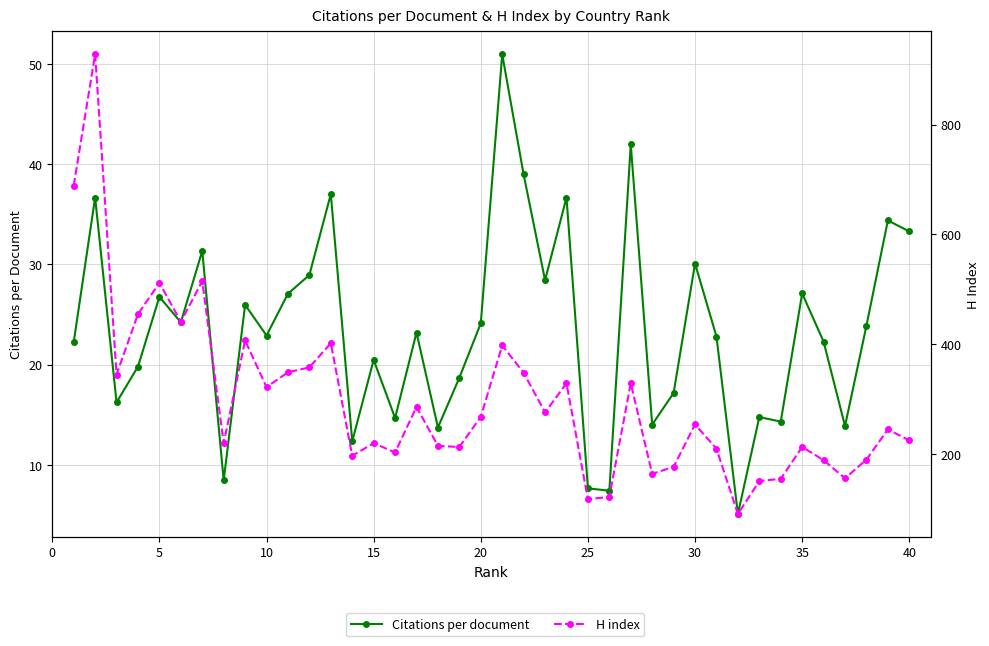

What is the value of the Citations per document point at the 29th from the left?

17.2